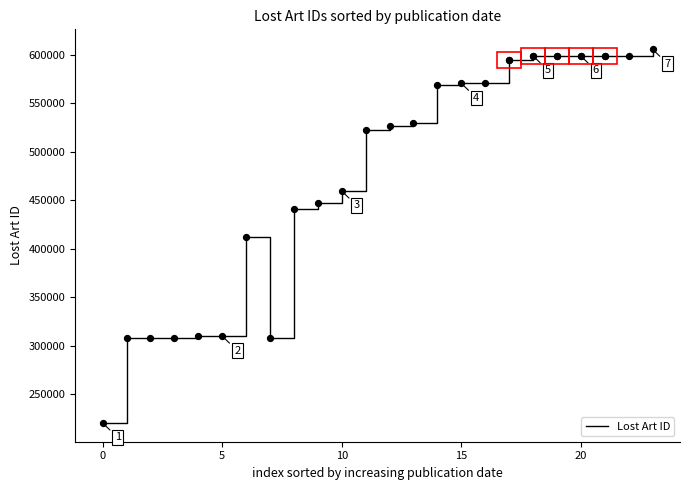

What is the greatest value displayed?

605829